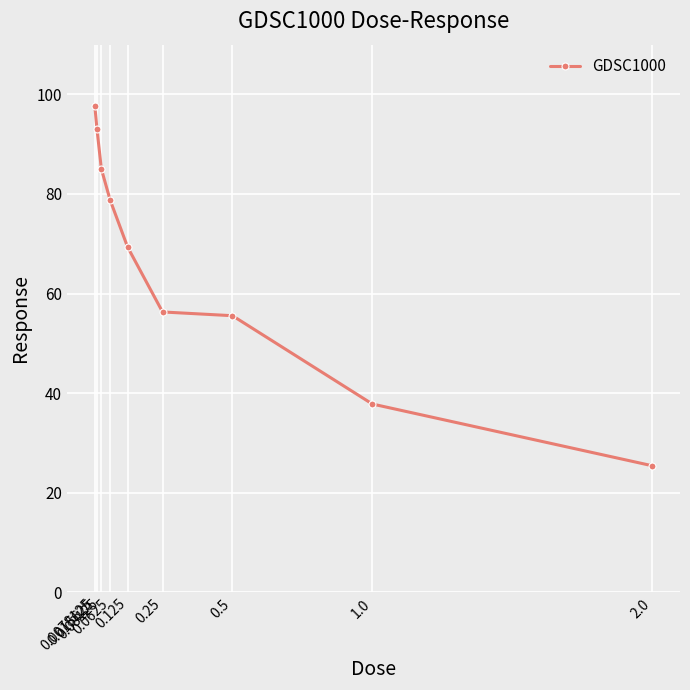

What position from the right is 0.25?

4